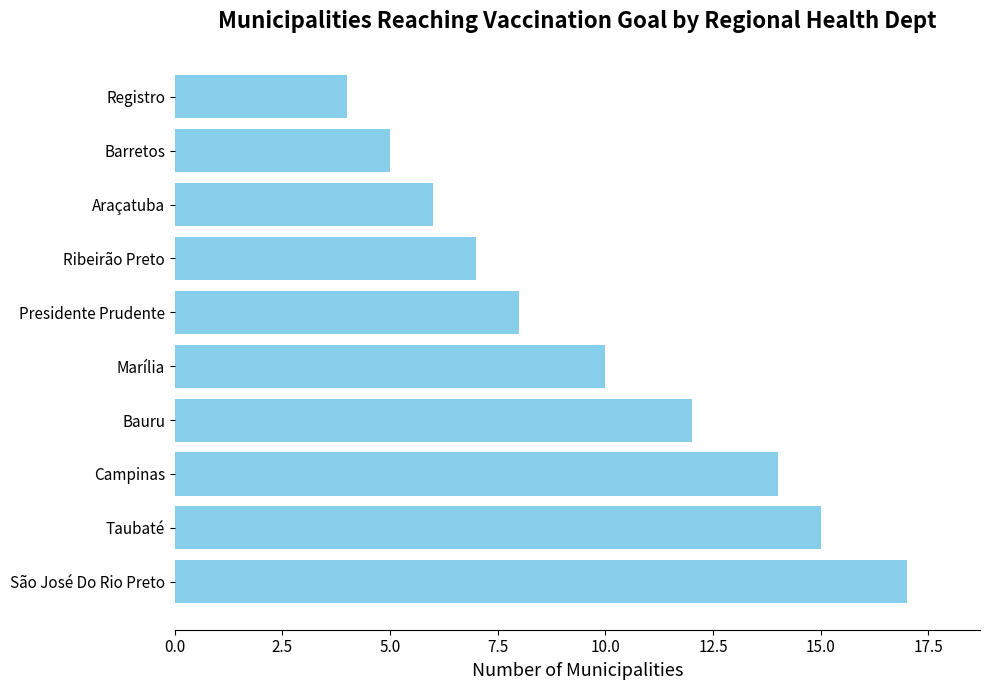

What is the smallest value displayed?

4